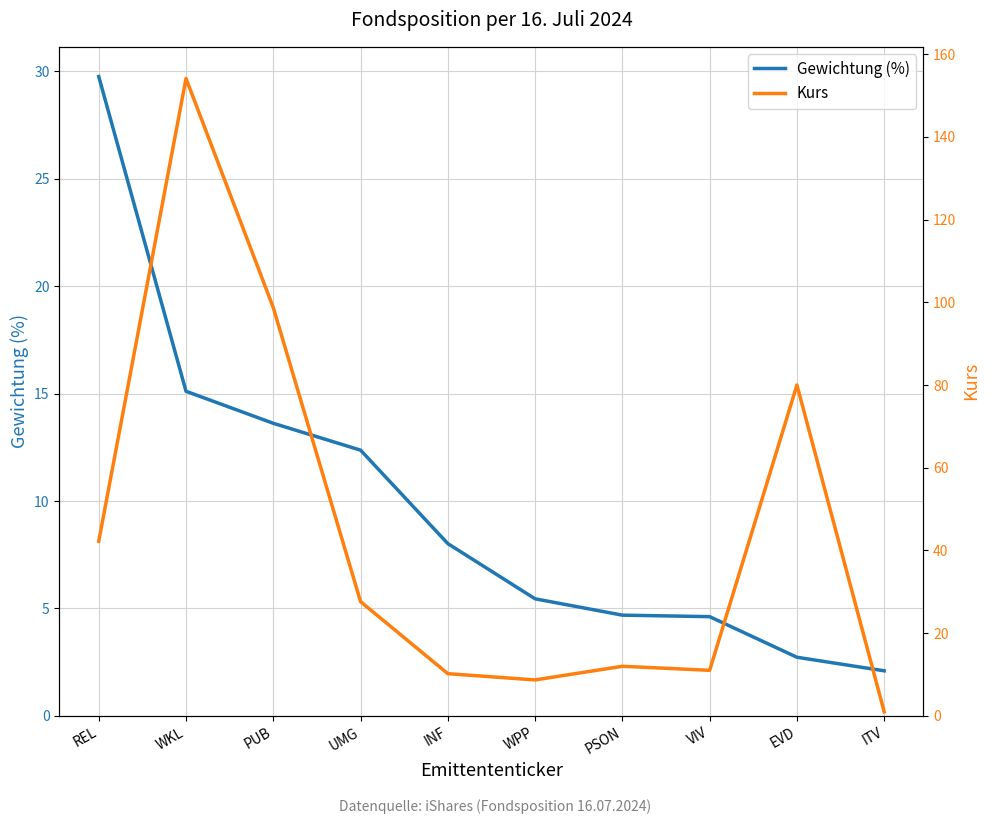

Where is the first local minimum for Kurs?

WPP